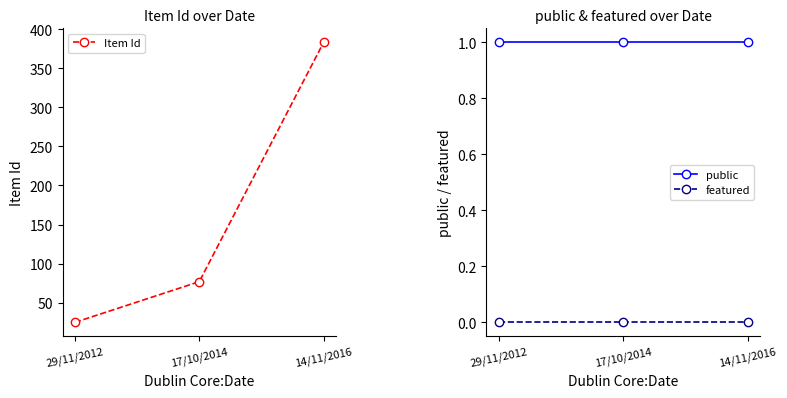

Rank the categories by public value from lowest to highest.

29/11/2012, 17/10/2014, 14/11/2016